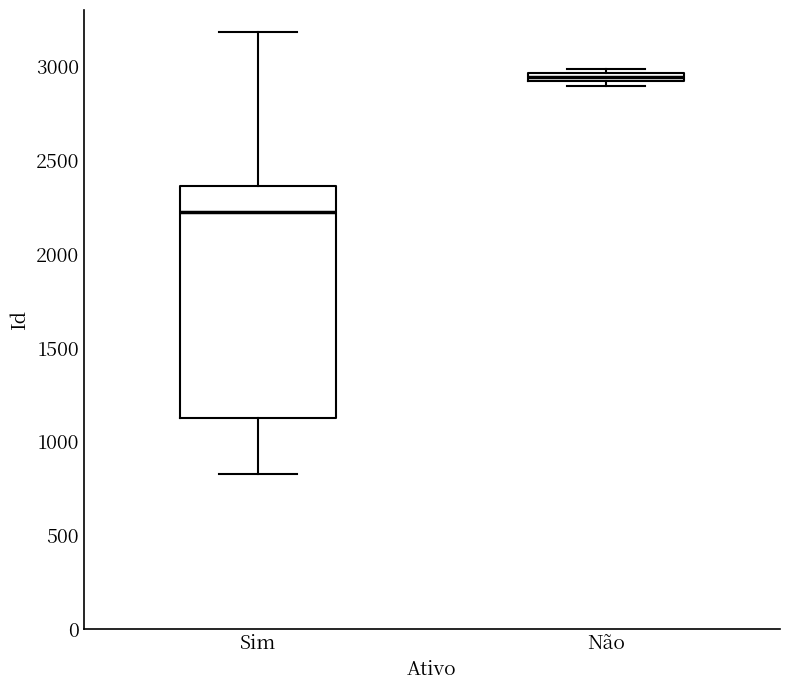

Comparing the boxes themselves (not the whiskers), which one is the tallest?

Sim